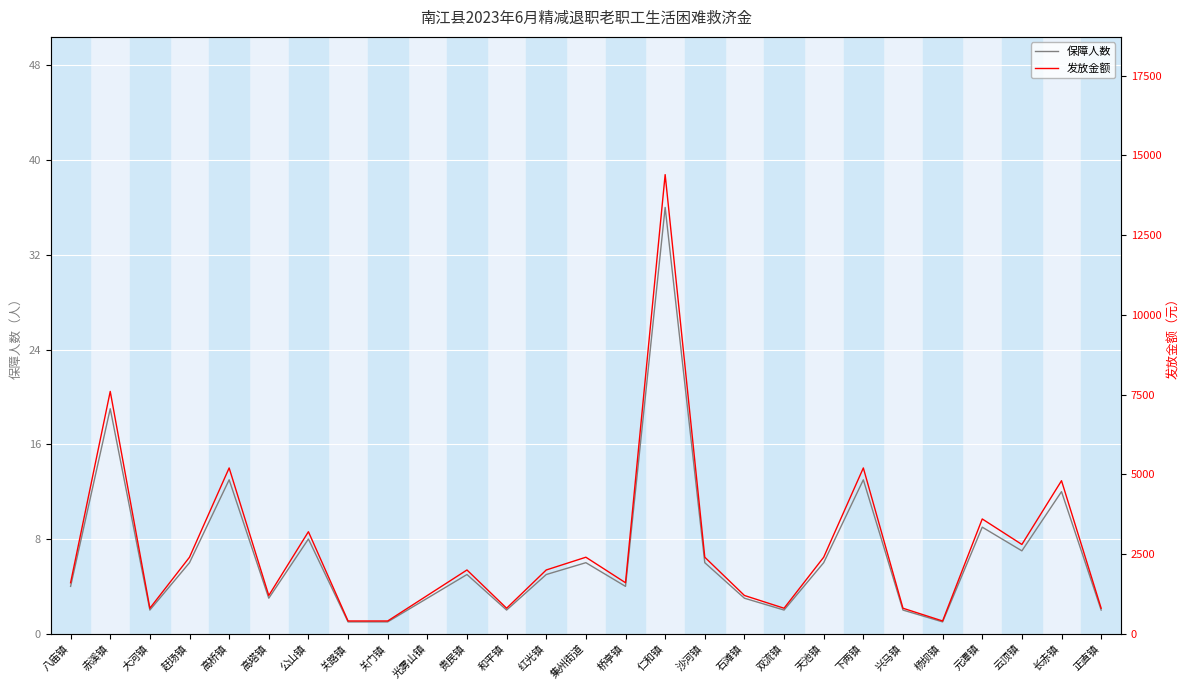

At which category does the chart reach its minimum across all series?

关路镇